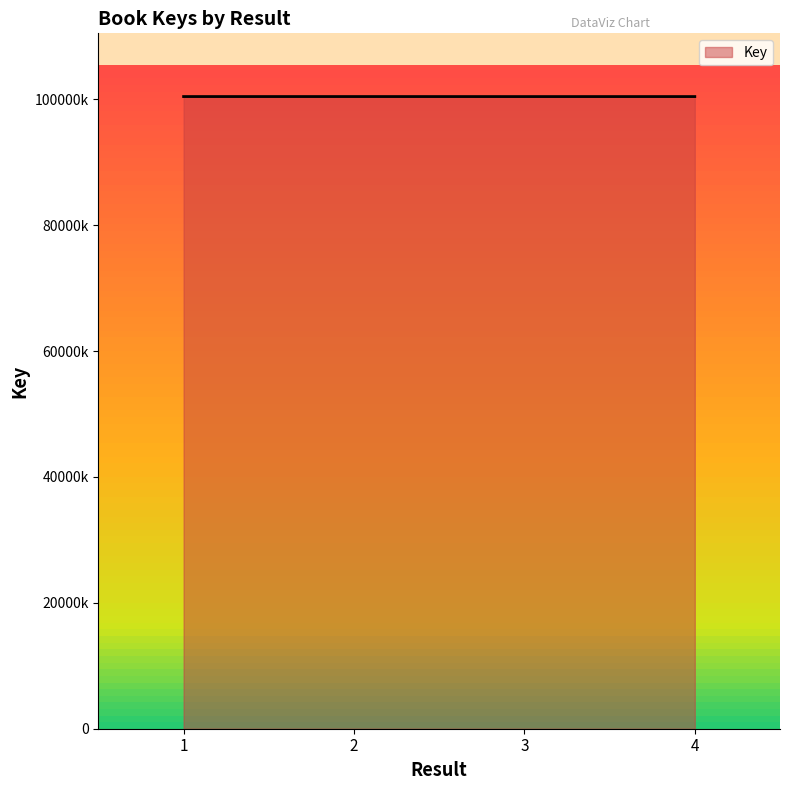

Does the chart display data point markers on the line(s)?

No